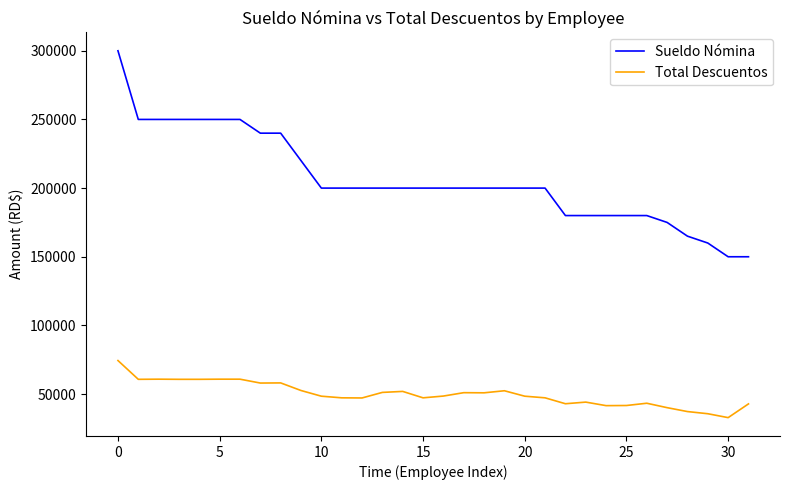

How many distinct data groups are displayed?

2